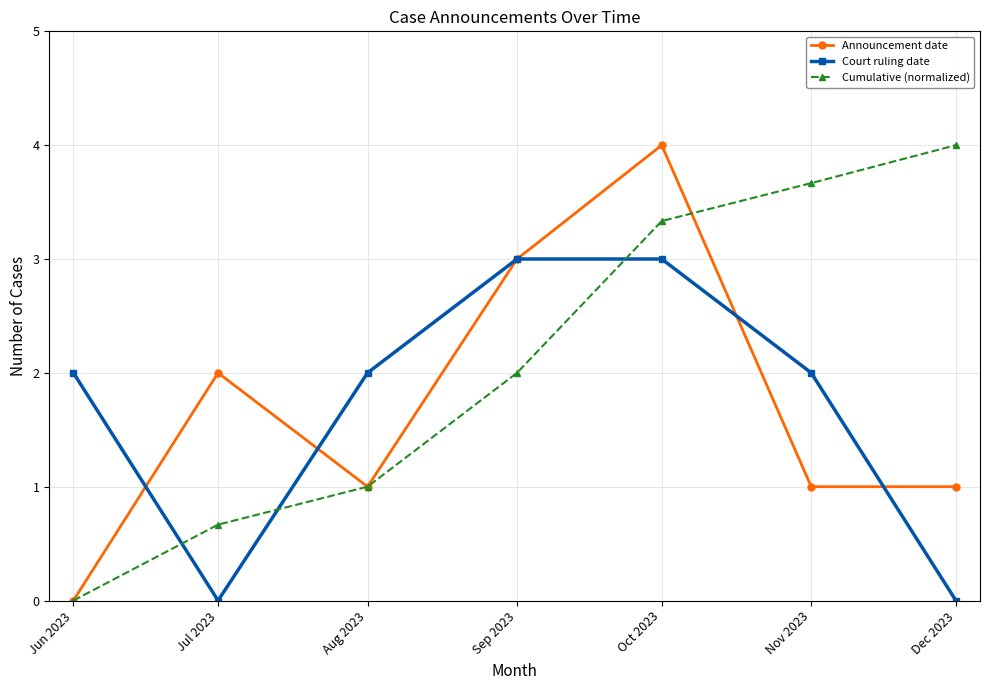

Which series has the largest total across all categories?

Cumulative (normalized)